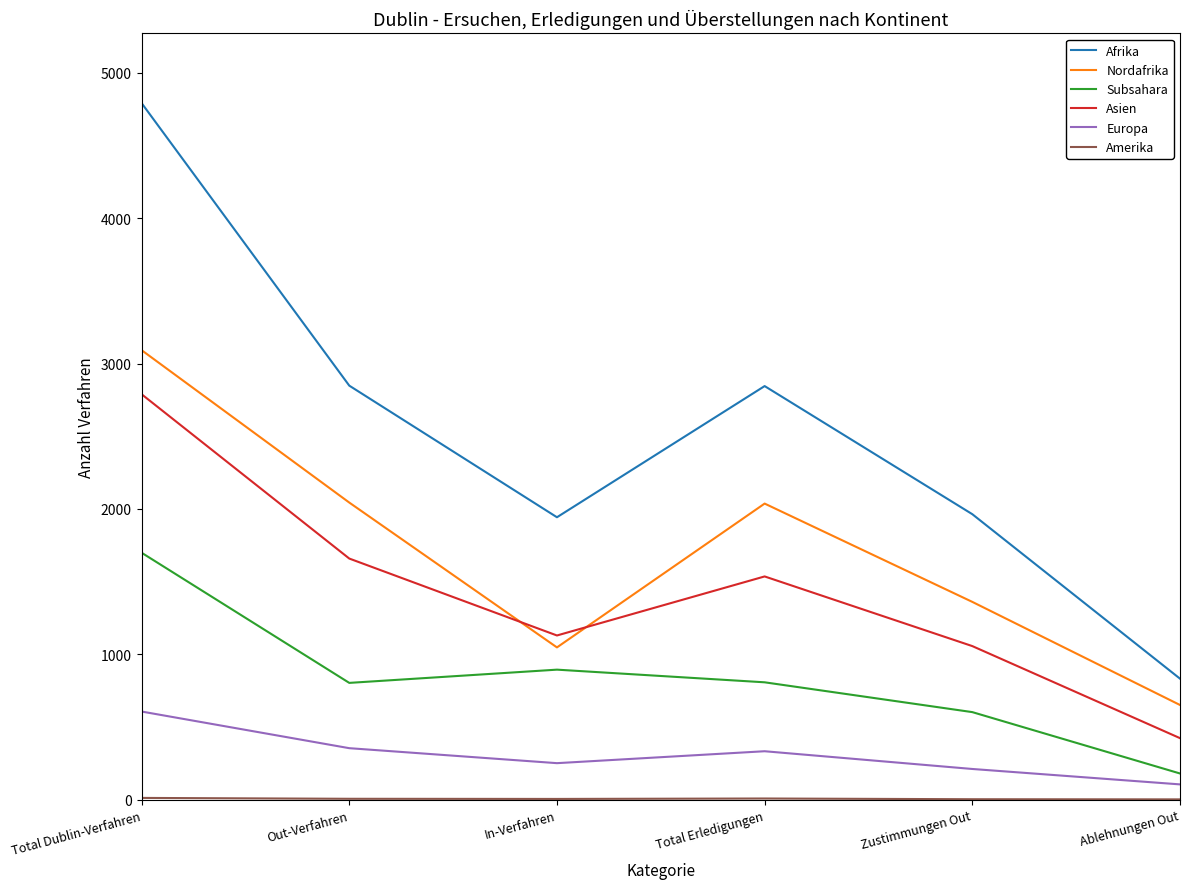

What is the highest value of the Subsahara series?

1699